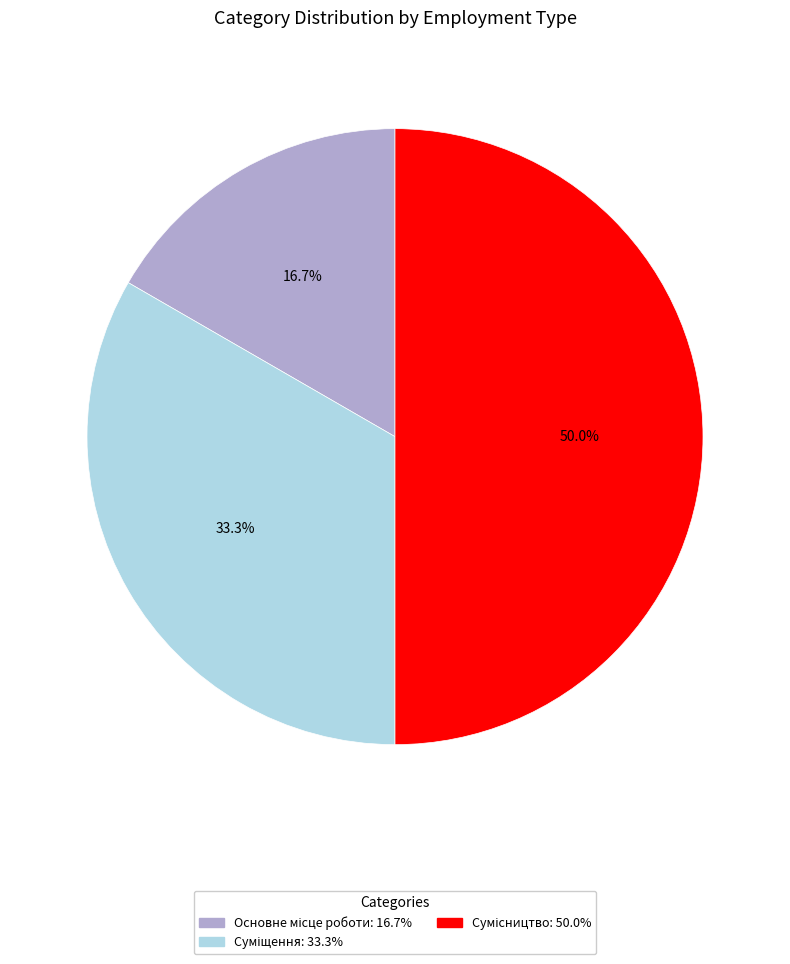

Approximately how many times larger is the value at Сумісництво compared to Суміщення?

1.5